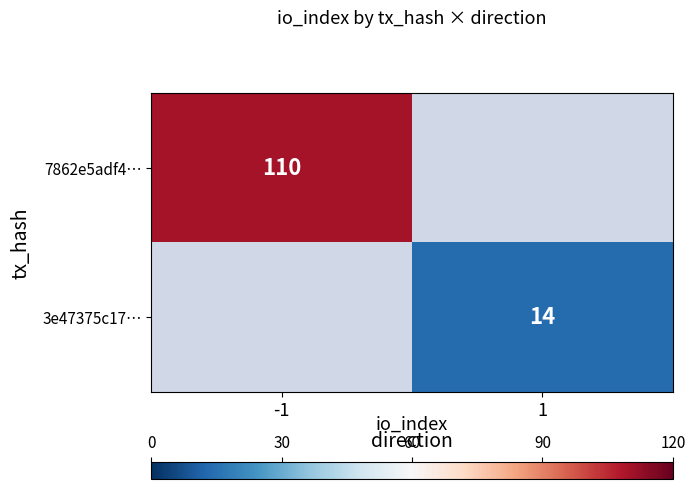

The 3e47375c17… series shows 20 at 1. True or false?

False